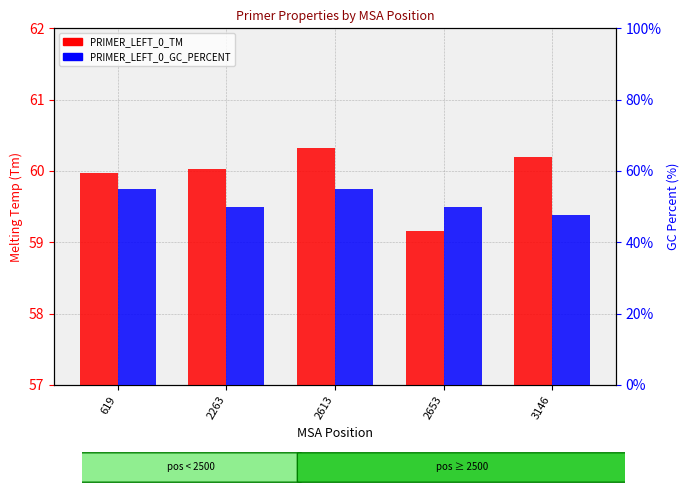

What is the difference between the second highest and second lowest values in the PRIMER_LEFT_0_GC_PERCENT series?

5.0